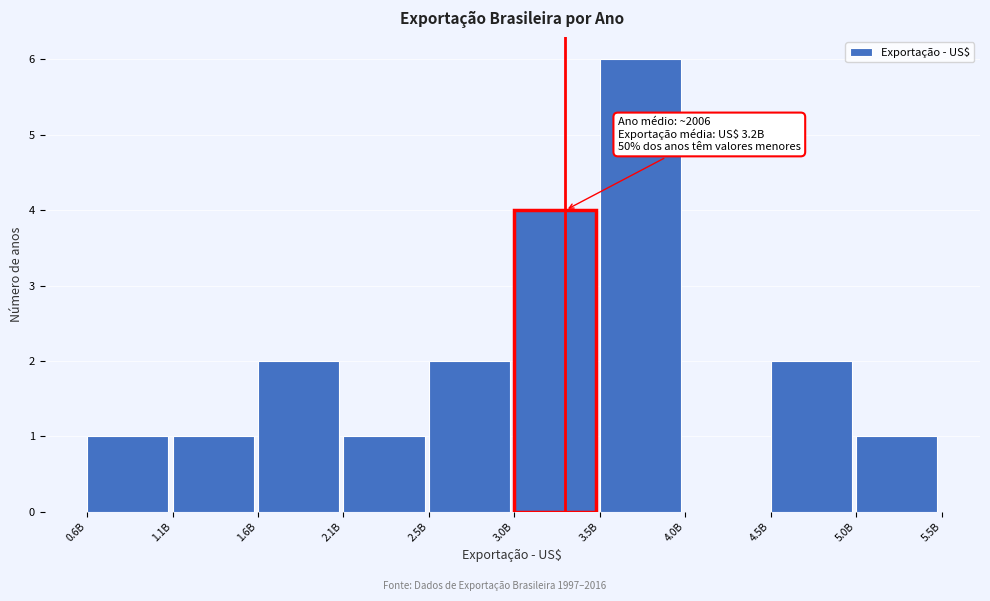

Reading left to right, extract all data points from this chart.

0.6B=1	1.1B=1	1.6B=2	2.1B=1	2.5B=2	3.0B=4	3.5B=6	4.0B=0	4.5B=2	5.0B=1